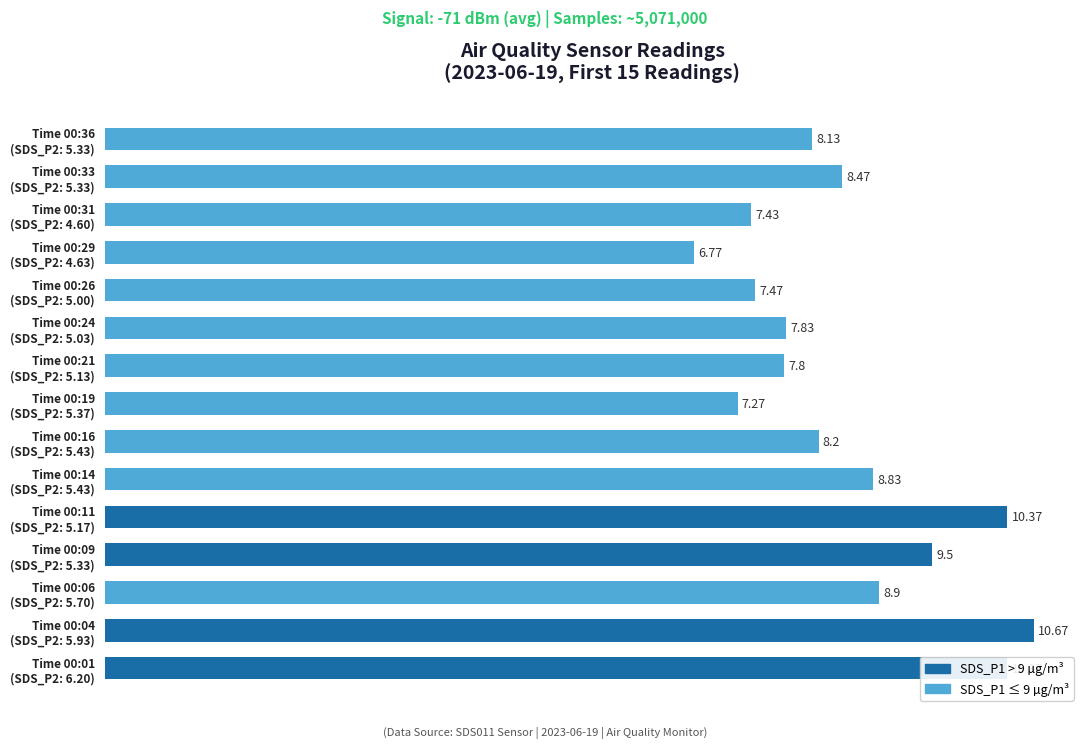

What is the sum of all values?

128.0